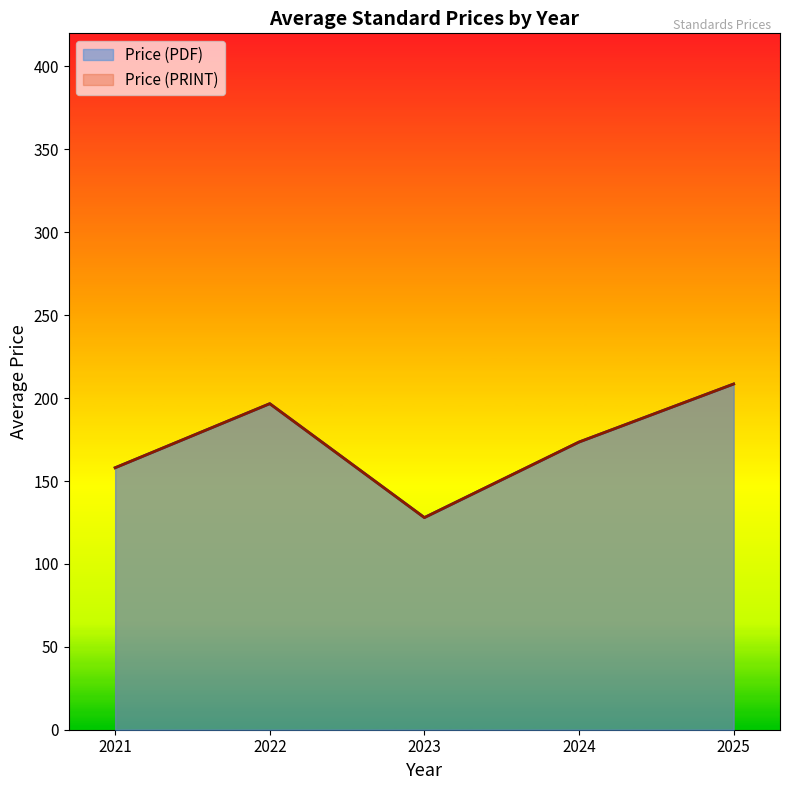

Between 2022 and 2022, which series saw the biggest shift?

Price (PDF)